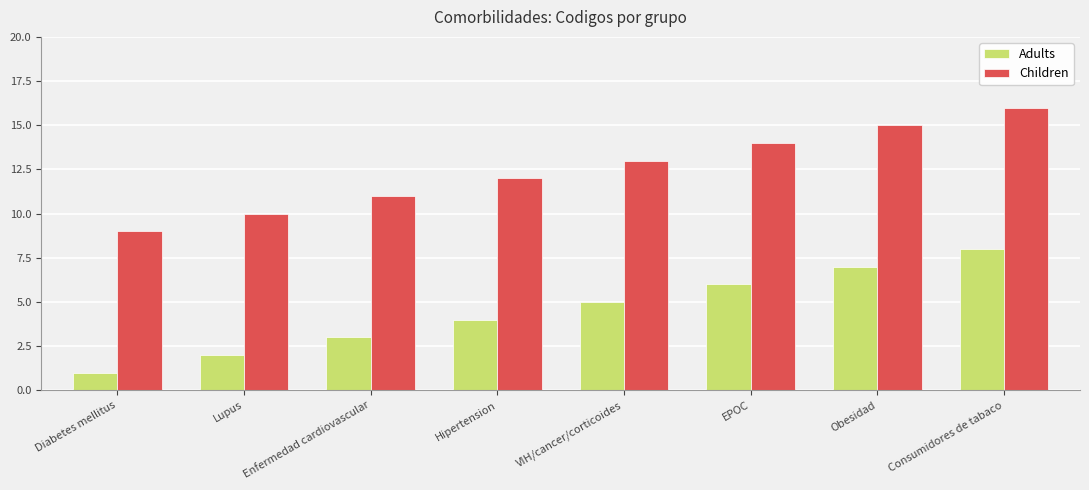

How many bars are there in each group?

2